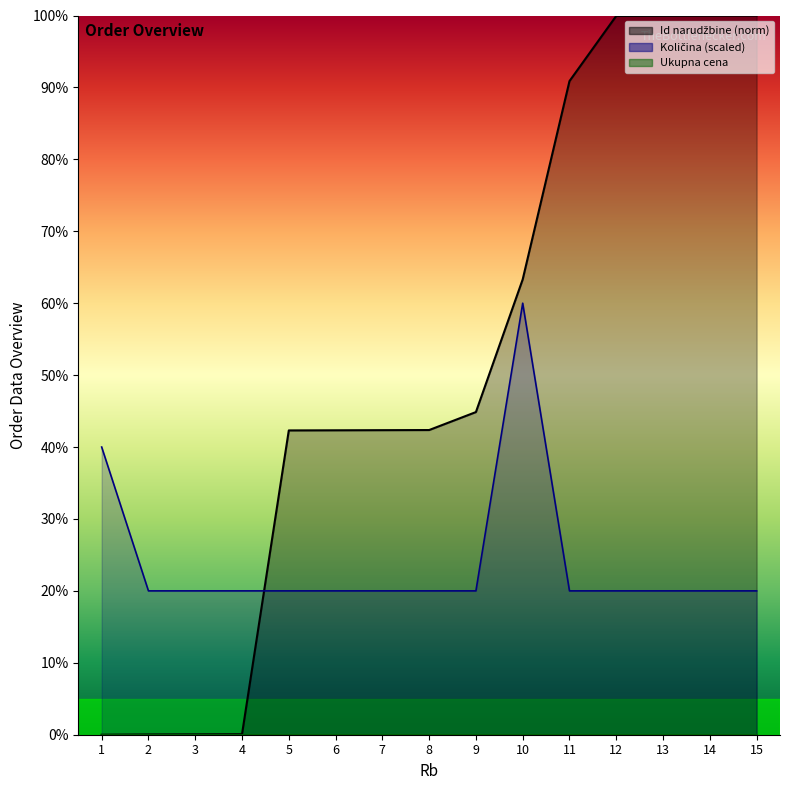

Reading right to left, what are all the values shown in this chart?

Id narudžbine: 15=100.0	14=100.0	13=100.0	12=99.9	11=90.9	10=63.3	9=44.9	8=42.4	7=42.3	6=42.3	5=42.3	4=0.1	3=0.1	2=0.0	1=0.0
Količina: 15=20.0	14=20.0	13=20.0	12=20.0	11=20.0	10=60.0	9=20.0	8=20.0	7=20.0	6=20.0	5=20.0	4=20.0	3=20.0	2=20.0	1=40.0